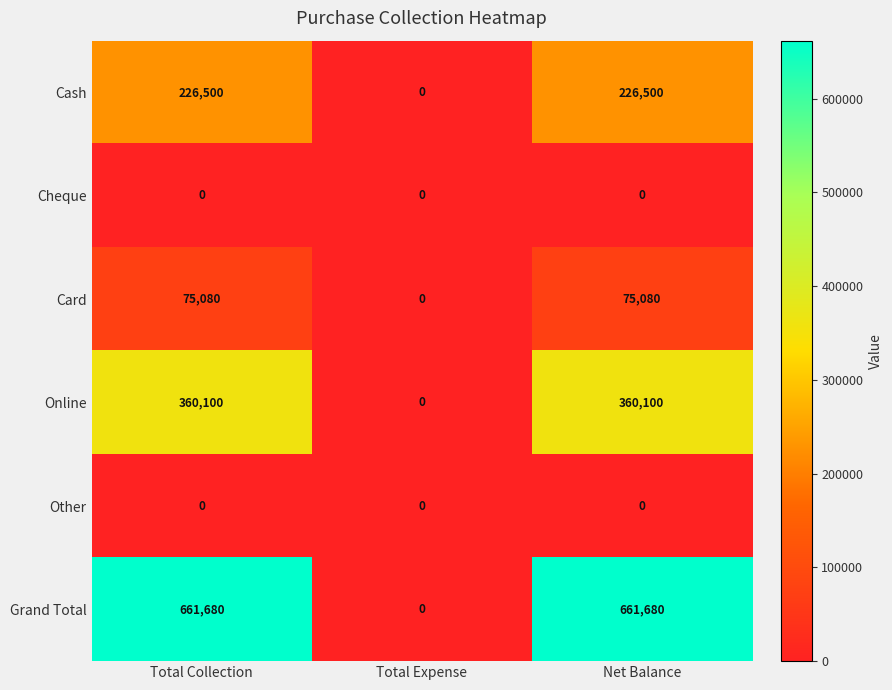

Reading left to right, transcribe all the data shown in this chart.

Cash: 226500	0	226500
Cheque: 0	0	0
Card: 75080	0	75080
Online: 360100	0	360100
Other: 0	0	0
Grand Total: 661680	0	661680